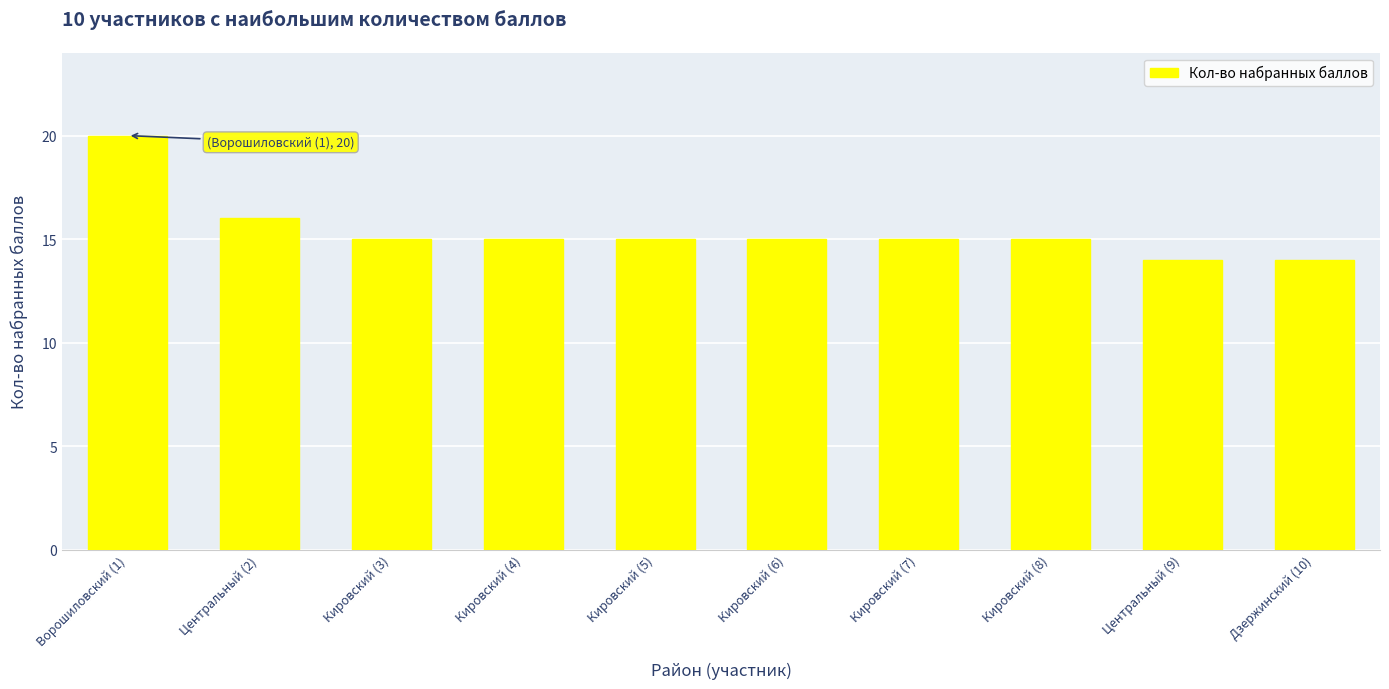

What is the difference between the maximum and second lowest values?

6